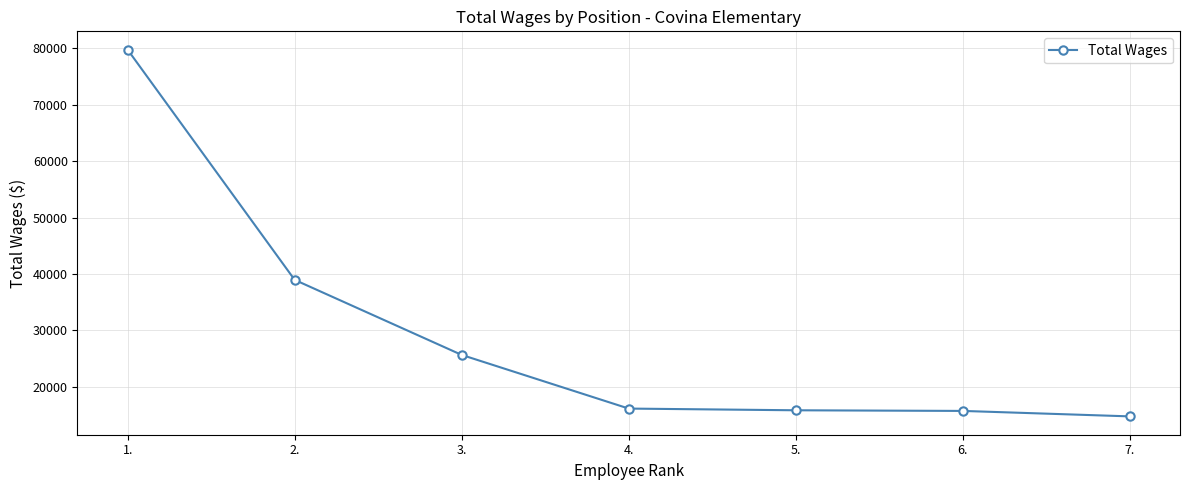

What is the sum of the values at 2. and 6.?

54714